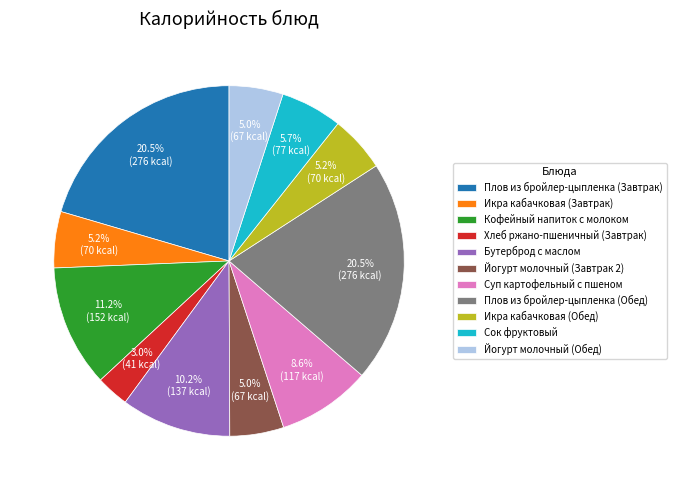

Combined, do Йогурт молочный (Обед) and Суп картофельный с пшеном account for over 50%?

No